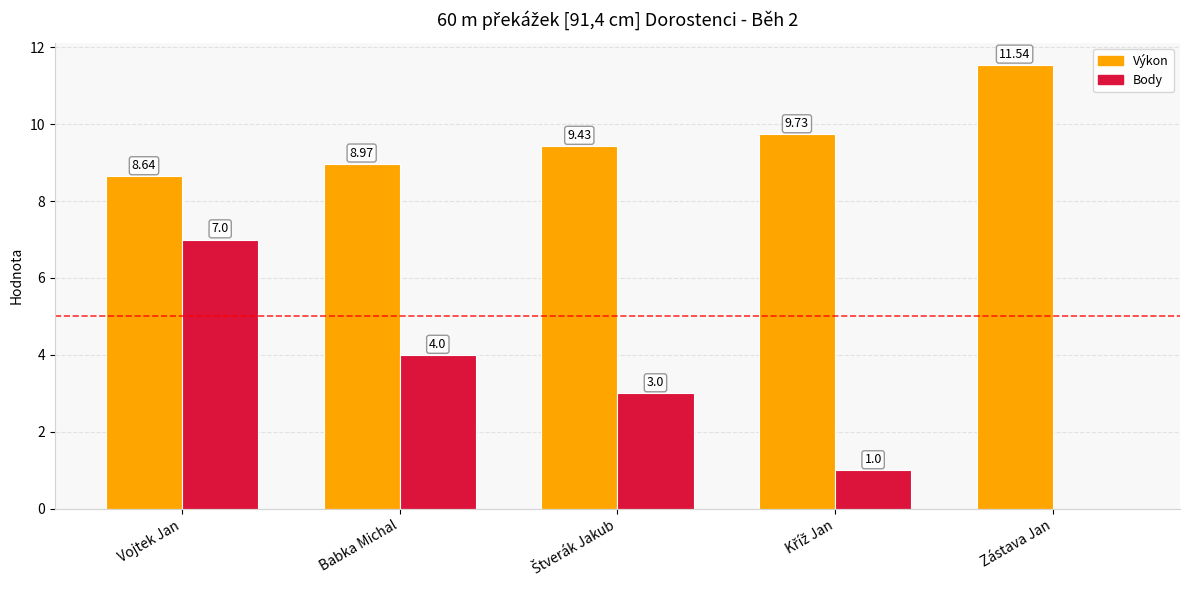

At which category is the sum across all series the highest?

Vojtek Jan